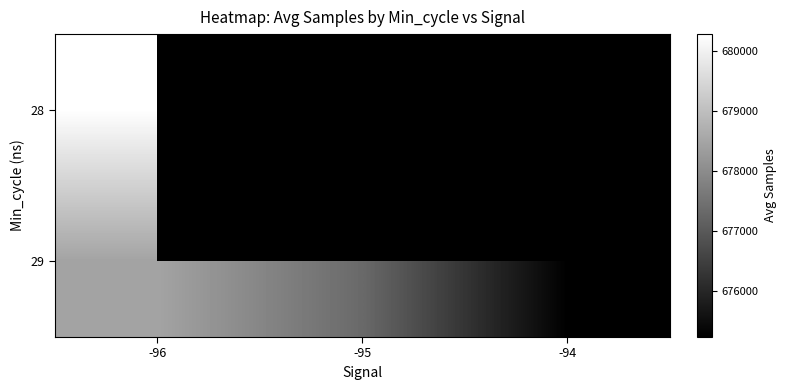

List the series in order of their peak value, lowest first.

29, 28